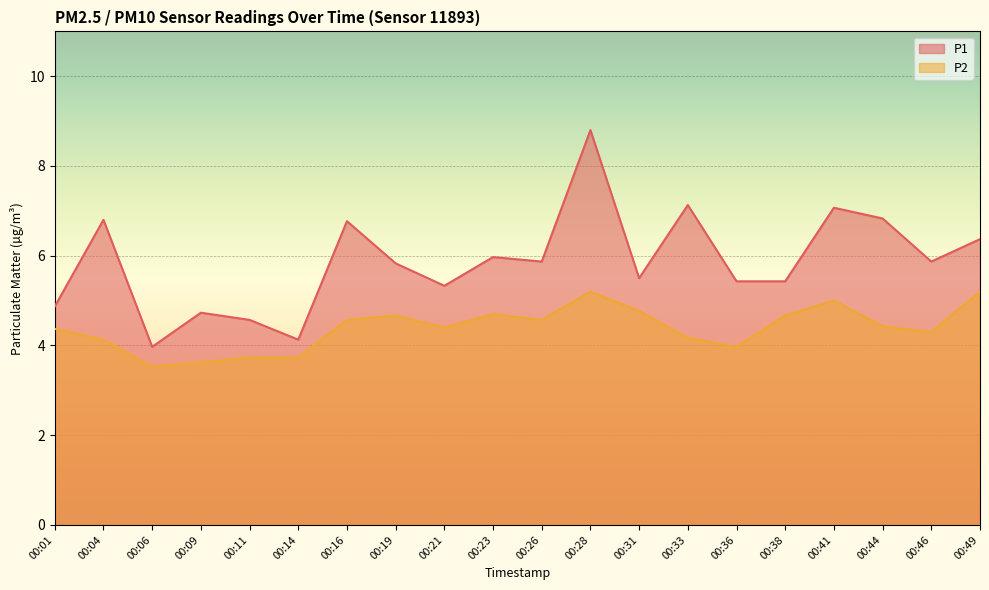

How many lines are shown in the chart?

2